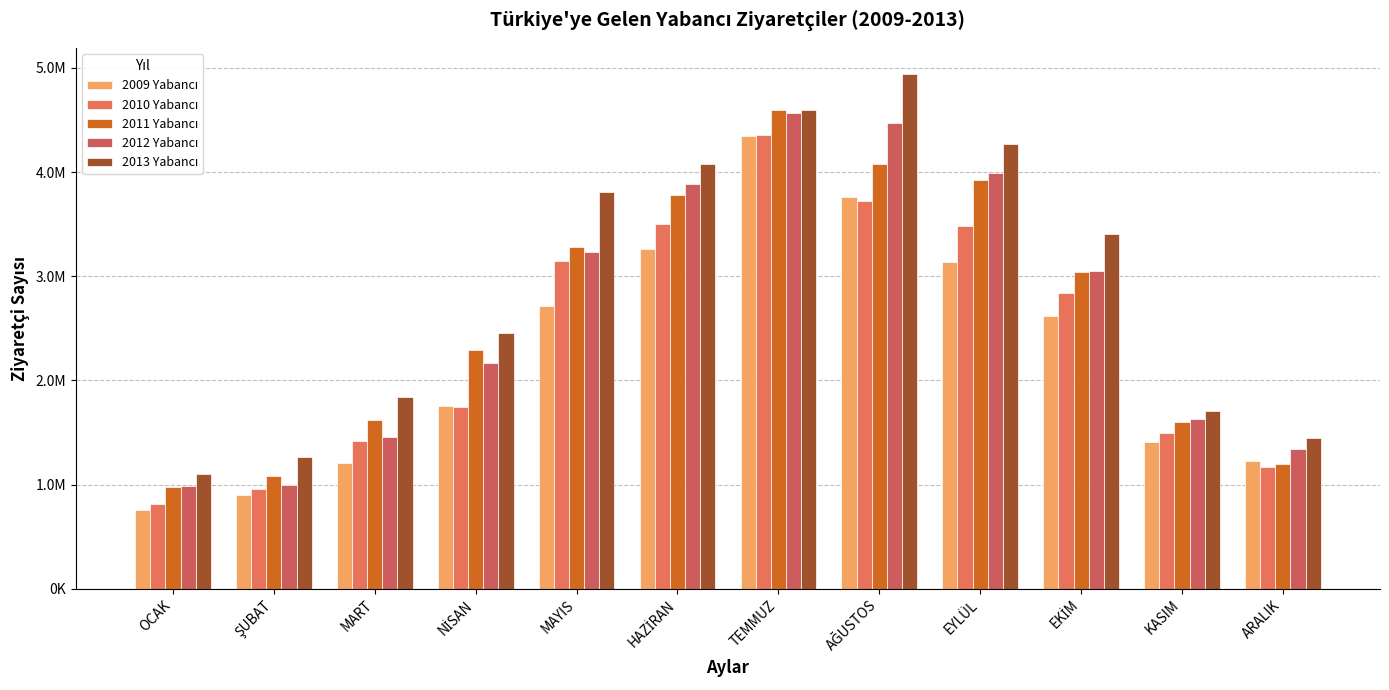

Does the chart contain any negative values?

No